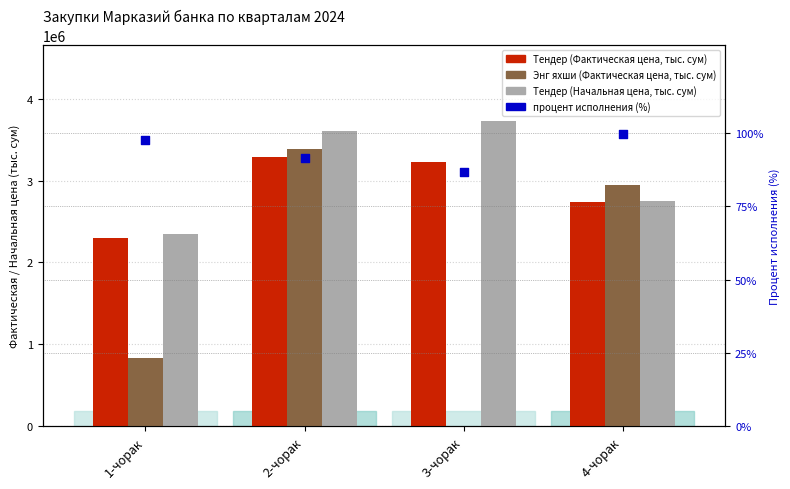

Which series has the largest total across all categories?

Тендер (Начальная цена, тыс. сум)